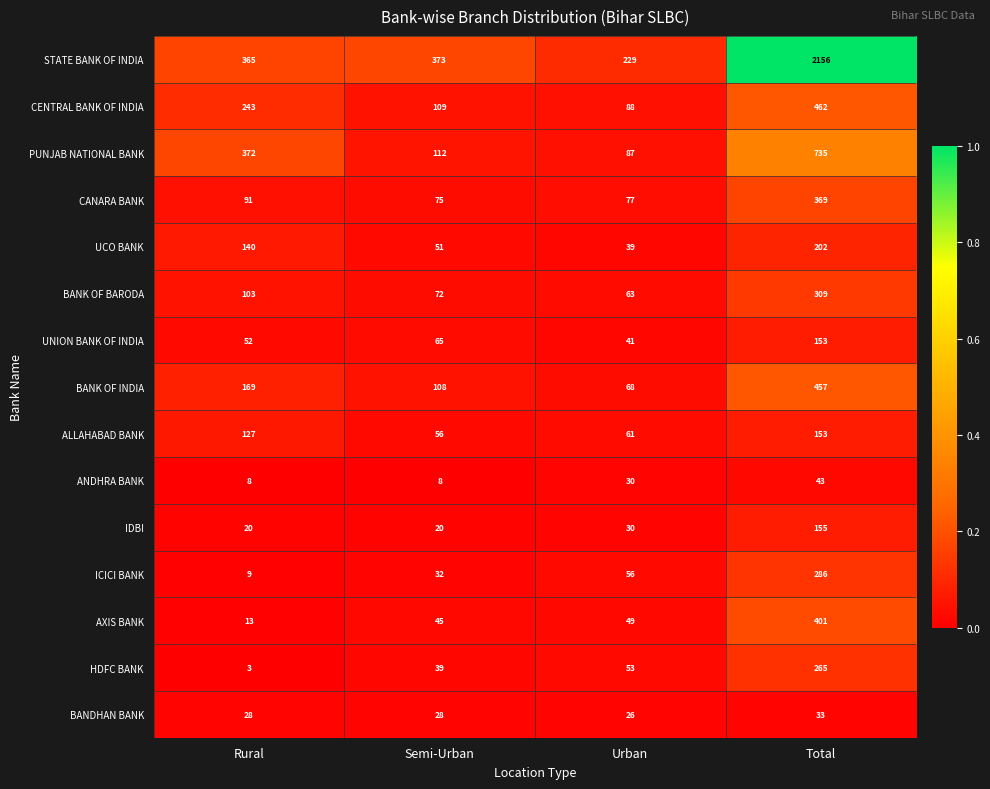

What is the greatest value displayed?

2156